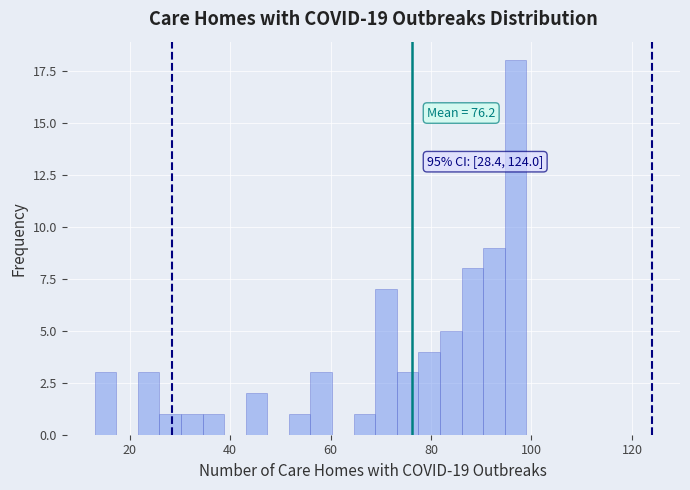

Around what value on the x-axis is the tallest bar? Give the approximate position of its centre, as read against the axis.

96